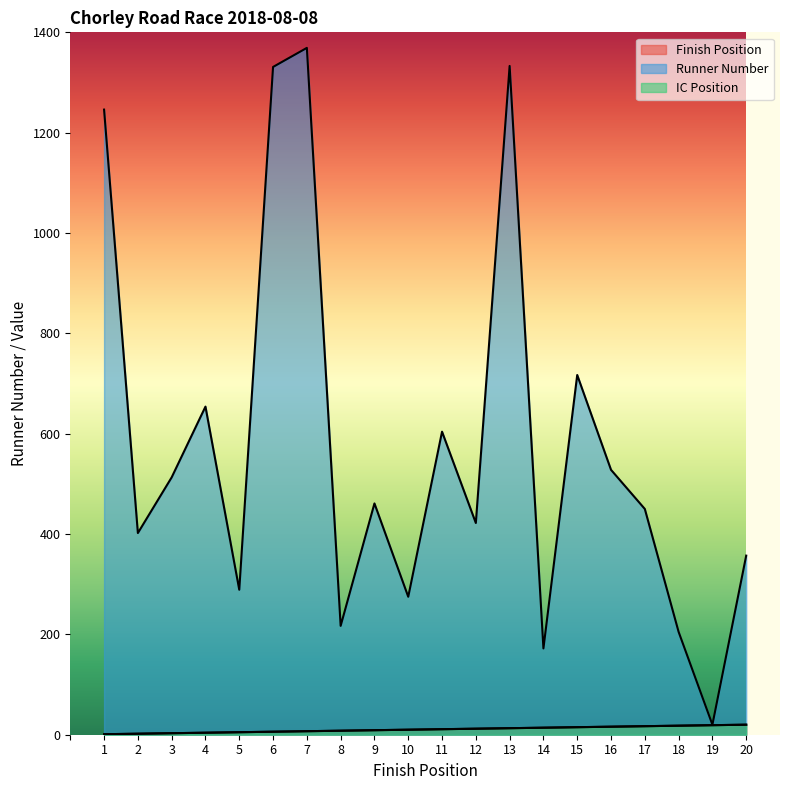

At which category does Runner Number reach its first local peak?

4